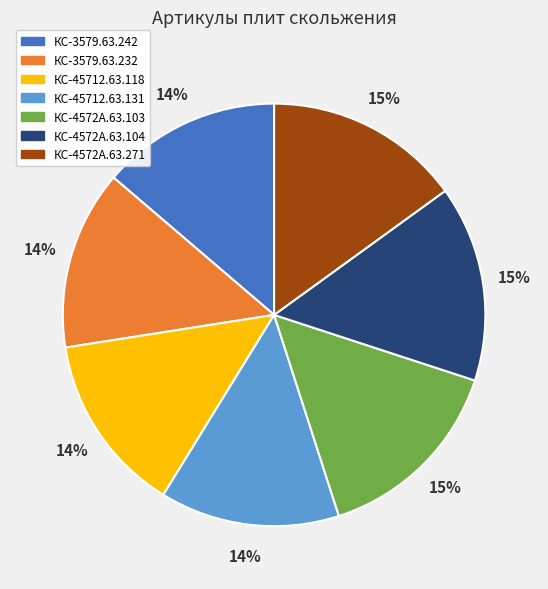

Between КС-45712.63.131 and КС-4572А.63.104, which is larger?

КС-4572А.63.104